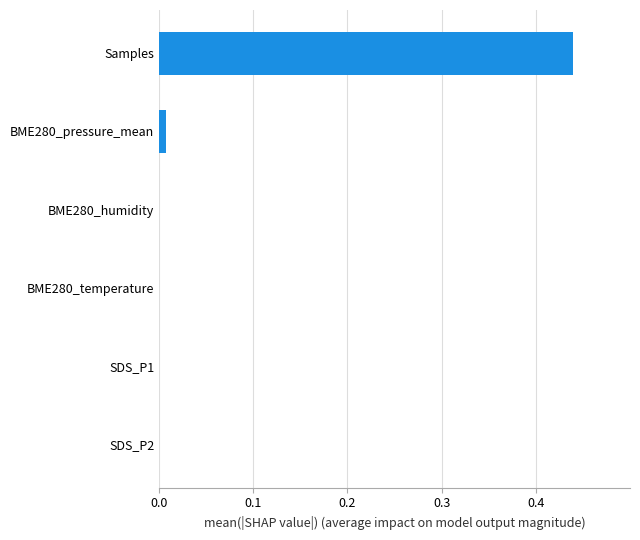

True or false: the data shows 0.0 at BME280_humidity.

True